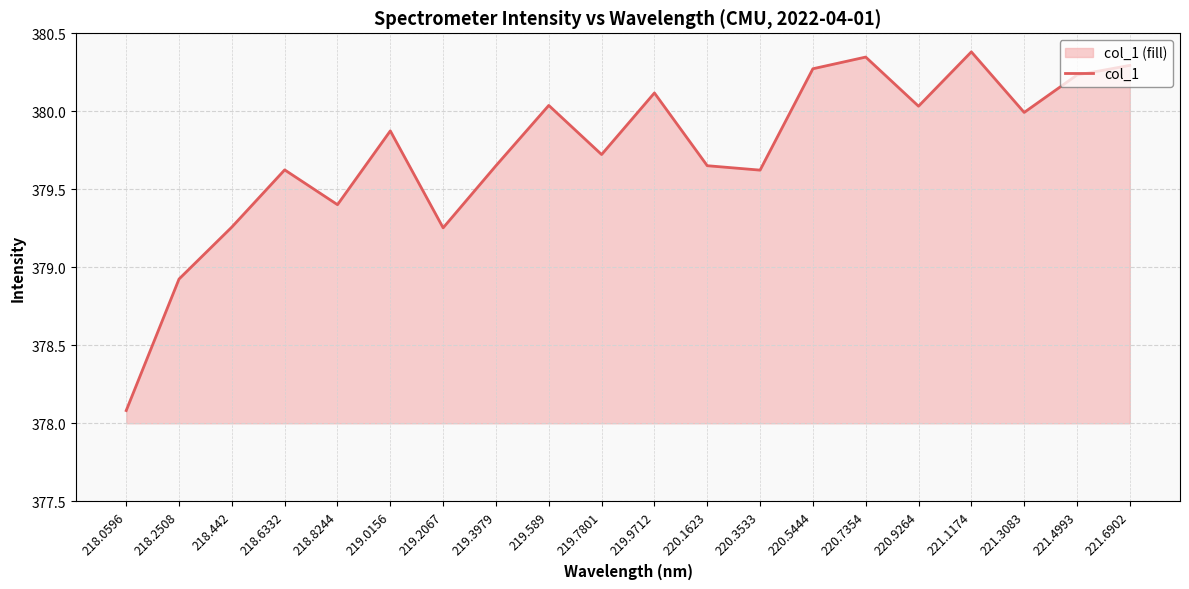

What is the difference between the maximum and minimum values?

2.3